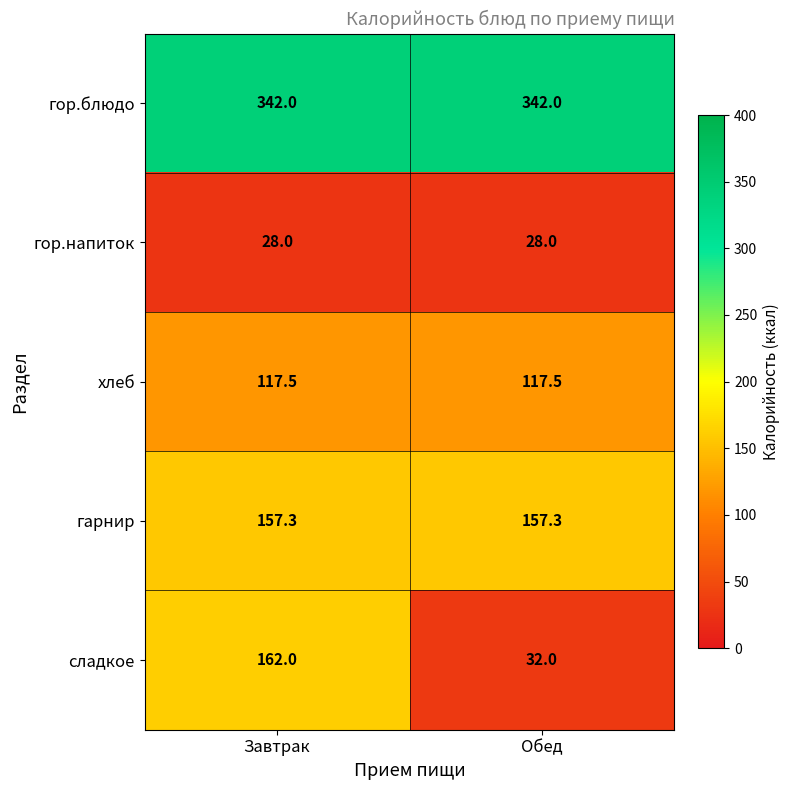

Reading right to left, transcribe all the data shown in this chart.

гор.блюдо: Обед=342.0	Завтрак=342.0
гор.напиток: Обед=28.0	Завтрак=28.0
хлеб: Обед=117.5	Завтрак=117.5
гарнир: Обед=157.3	Завтрак=157.3
сладкое: Обед=32.0	Завтрак=162.0